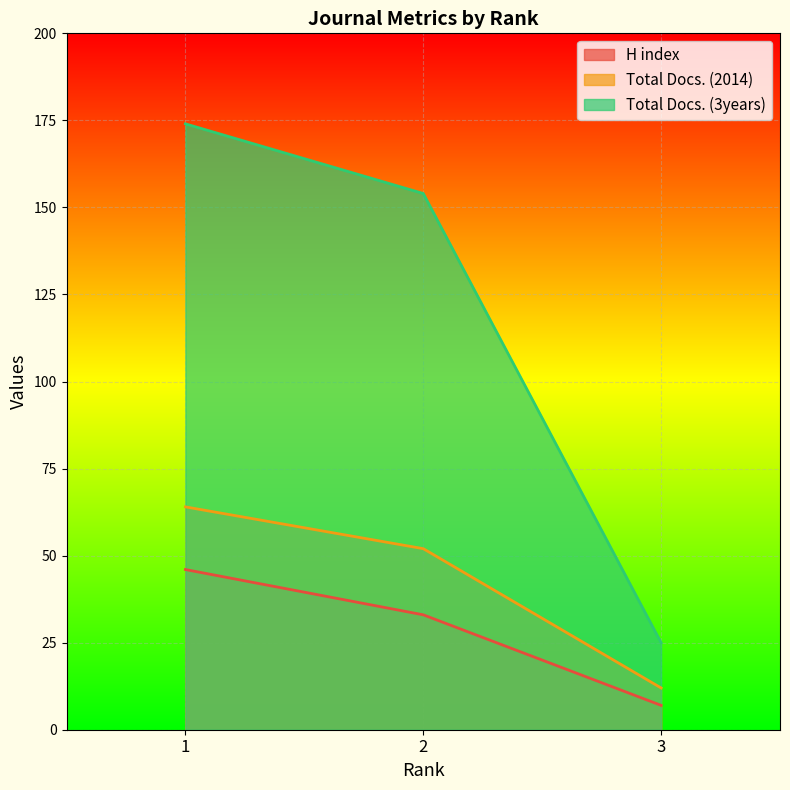

How many values in the H index series are below 33?

1